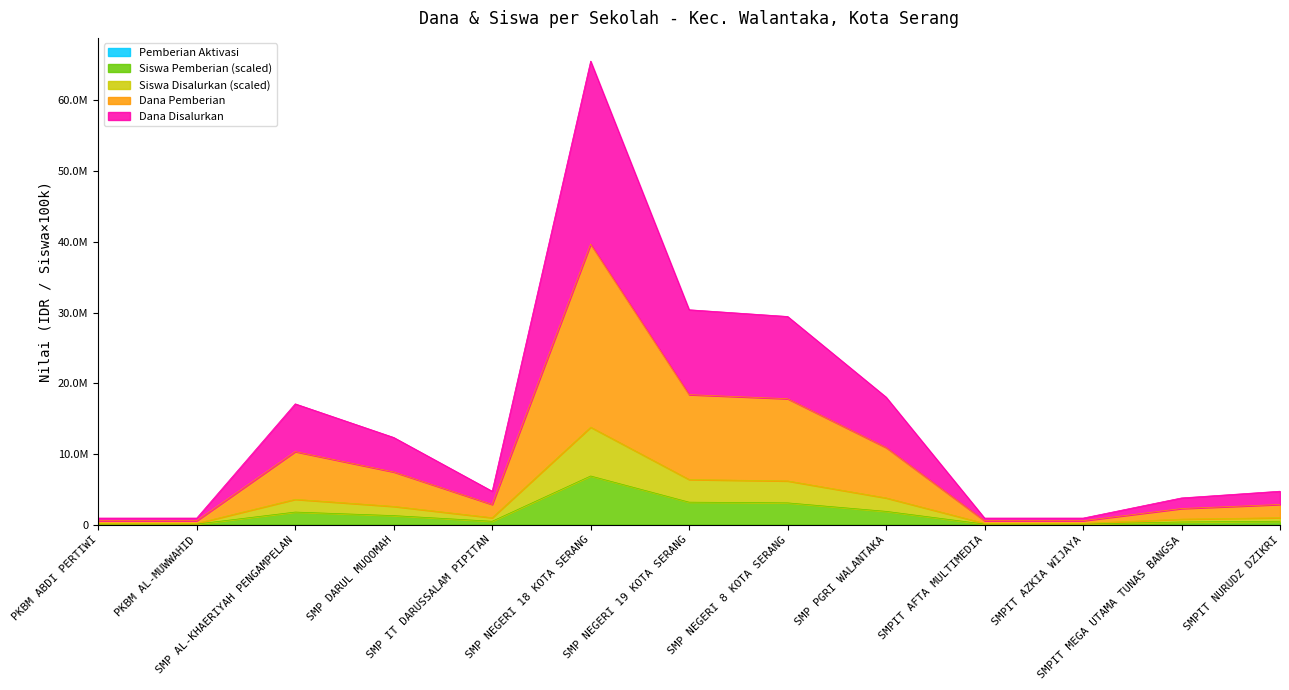

Does the chart have visible grid lines?

No